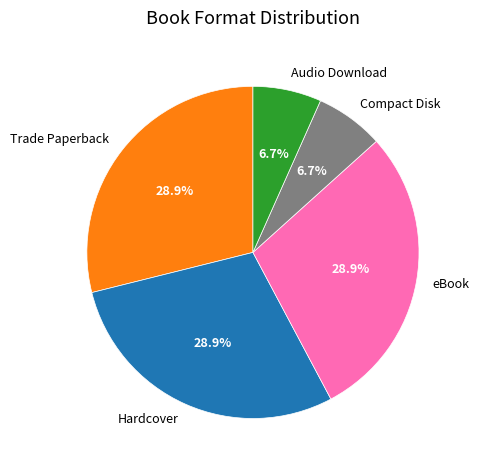

How many slices are in this pie chart?

5